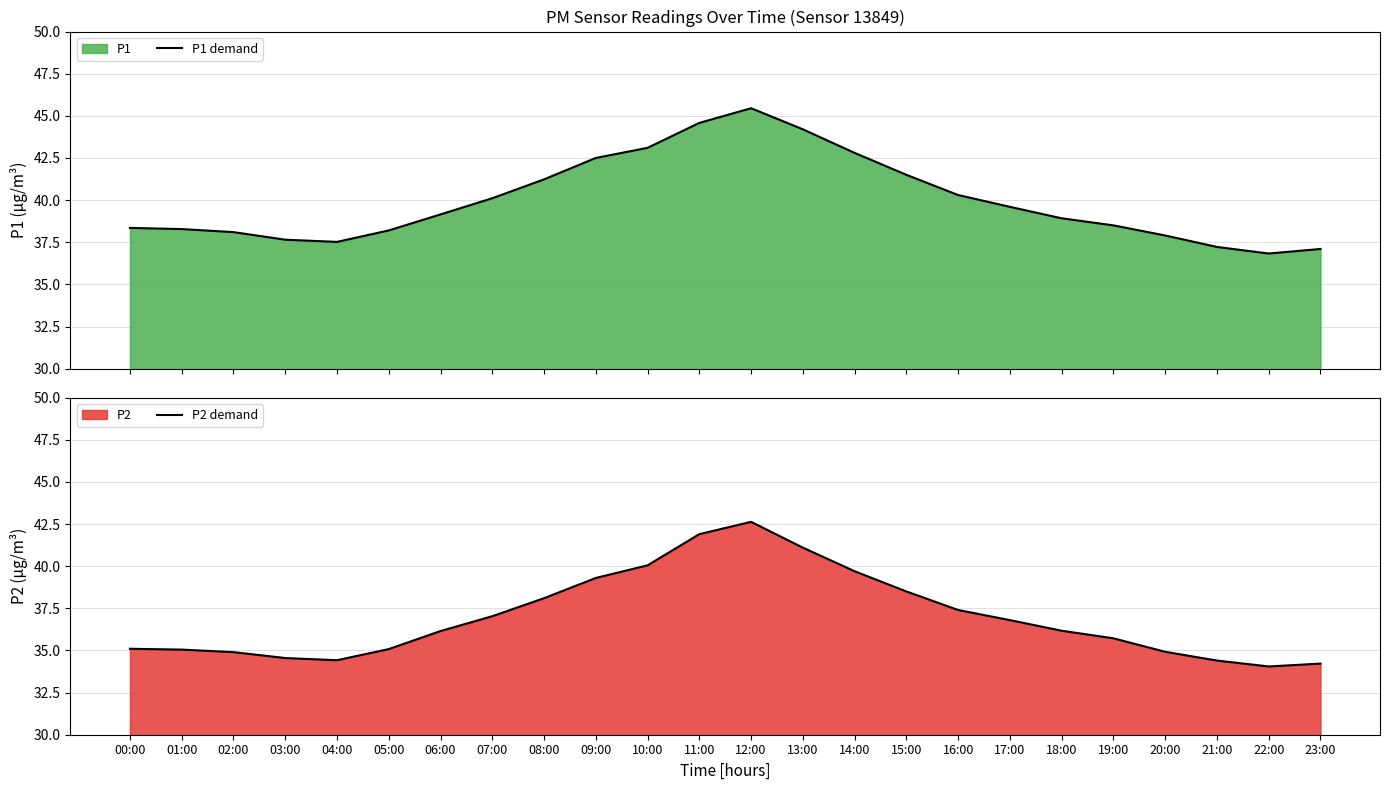

What is the greatest value displayed?

45.5